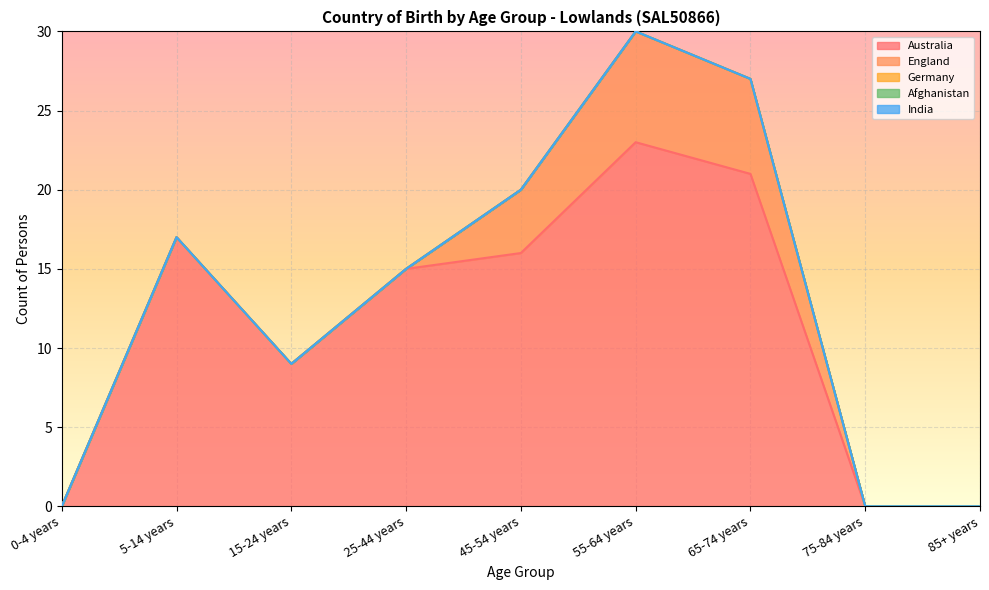

List the series in order of their peak value, lowest first.

Germany, Afghanistan, India, England, Australia